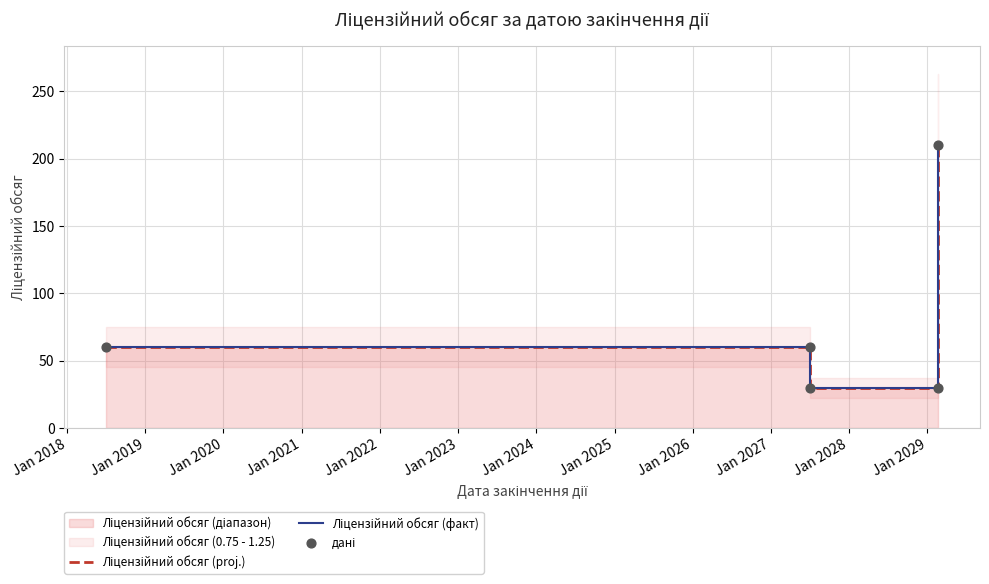

Which series contains the highest Y value?

Ліцензійний обсяг (proj.)